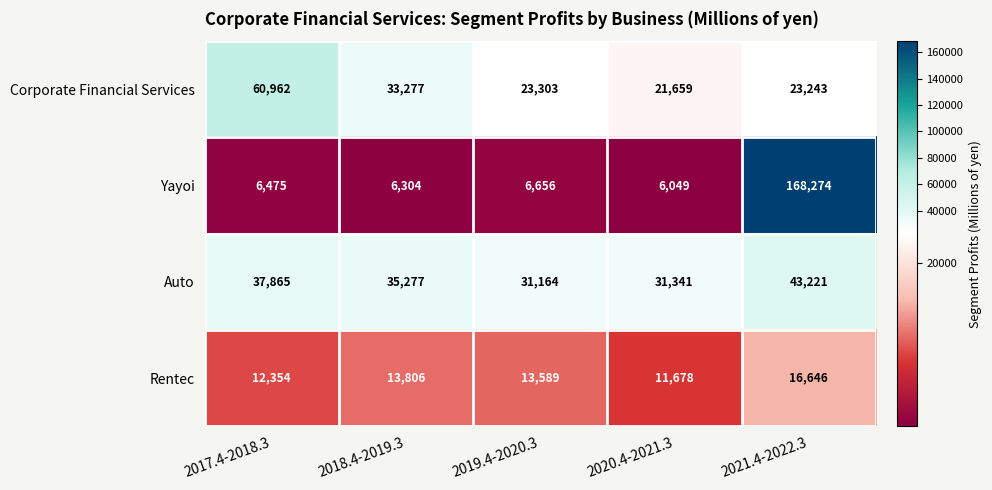

Reading right to left, list all the values displayed in this chart.

Corporate Financial Services: 23243	21659	23303	33277	60962
Yayoi: 168274	6049	6656	6304	6475
Auto: 43221	31341	31164	35277	37865
Rentec: 16646	11678	13589	13806	12354